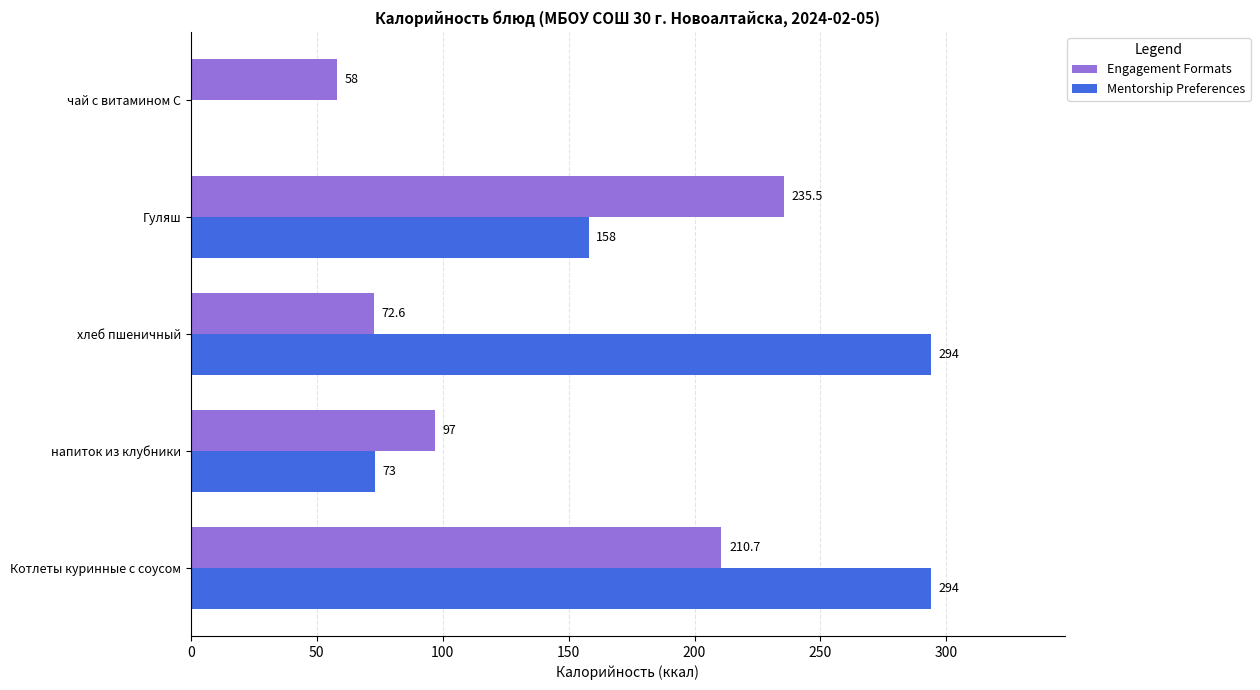

True or false: Mentorship Preferences has a value of 17.9 at напиток из клубники.

False